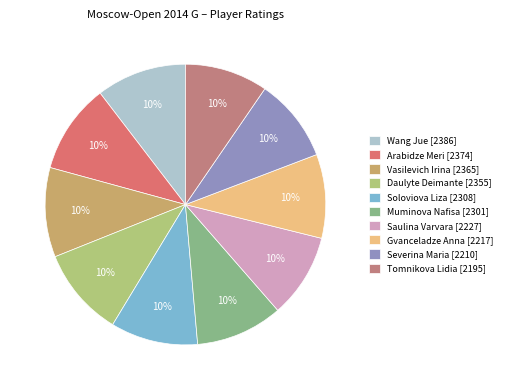

Which has a higher value, Gvanceladze Anna or Wang Jue?

Wang Jue